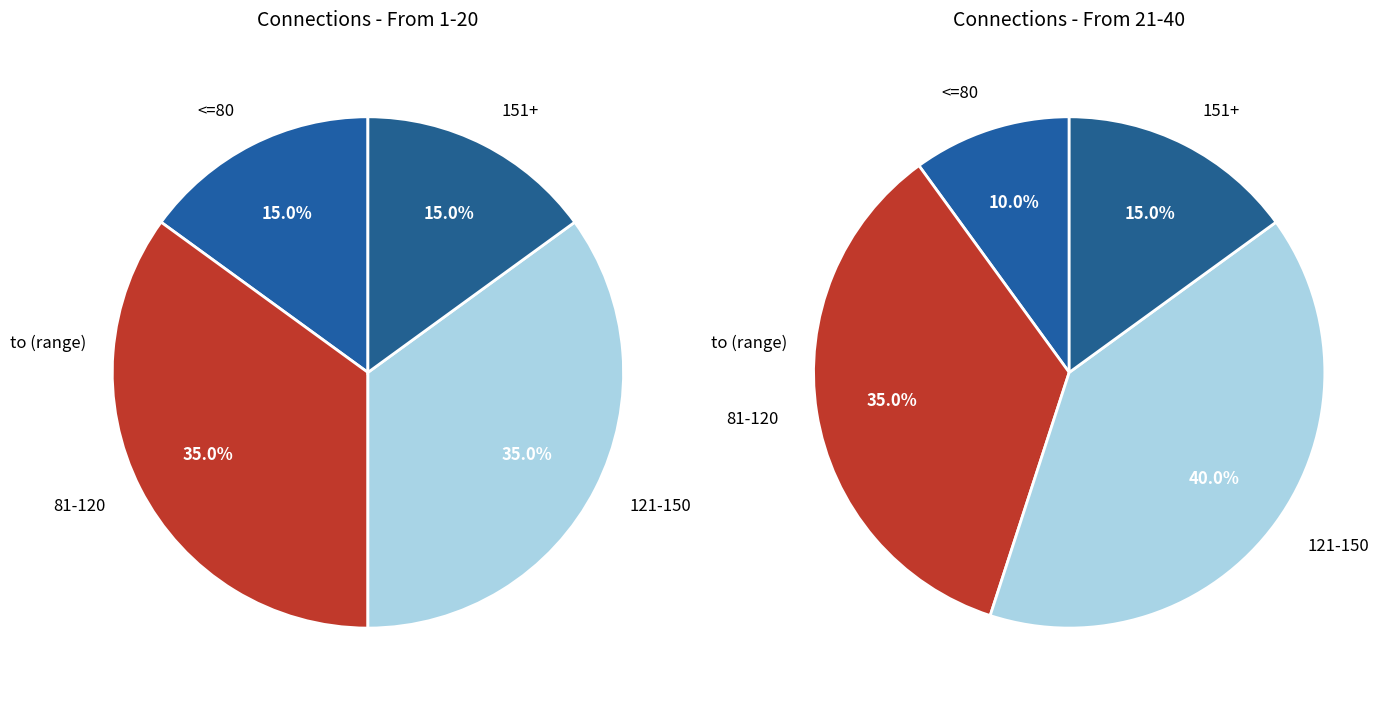

To the nearest percent, what is the average slice percentage?

25%